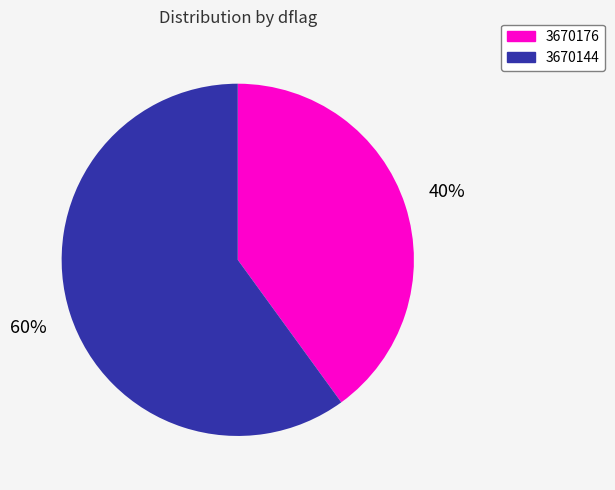

What is the smallest slice in the pie chart?

3670176